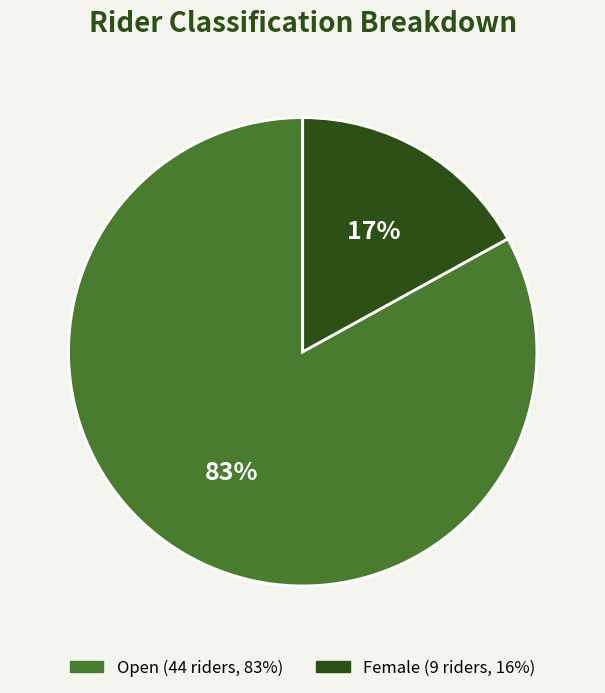

Does Female represent more than half of the total?

No